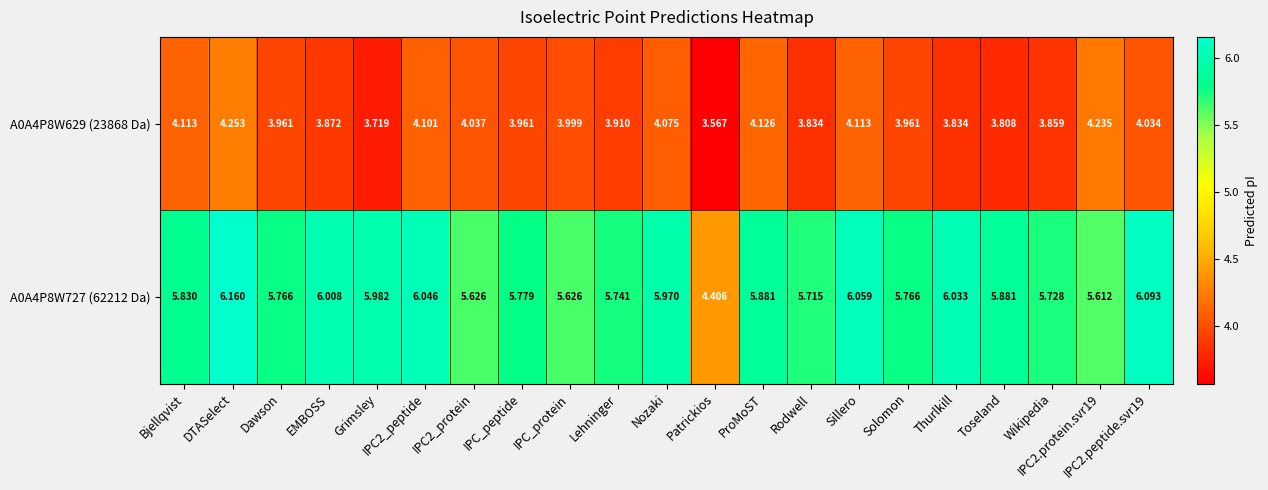

Is the value of A0A4P8W629 (23868 Da) at Lehninger greater than the value of A0A4P8W727 (62212 Da) at Sillero?

No